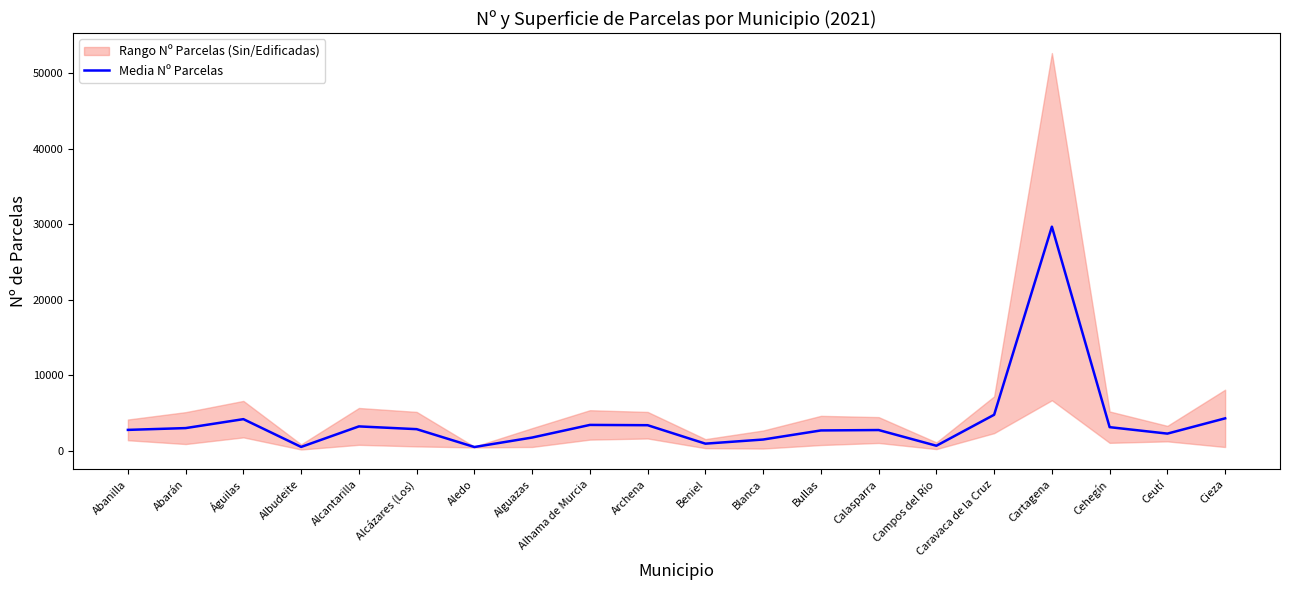

Does the chart have visible grid lines?

No